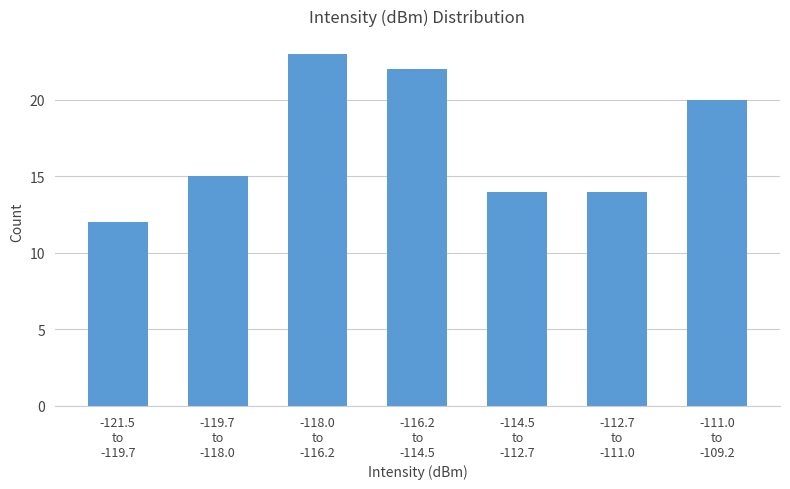

Reading left to right, what are all the values shown in this chart?

12	15	23	22	14	14	20